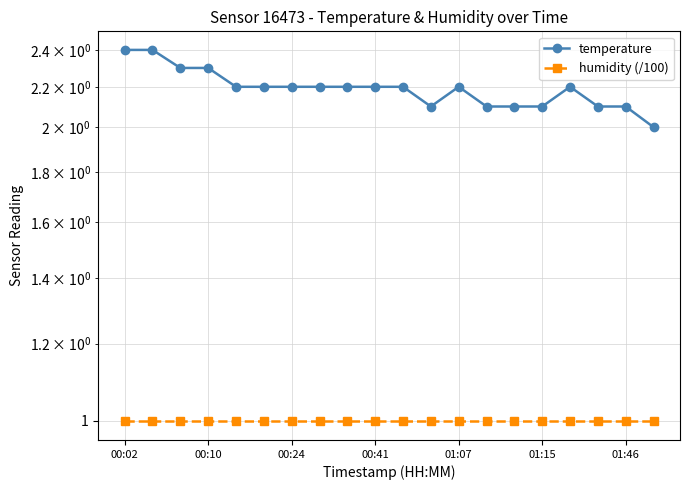

True or false: humidity (/100) and temperature cross at least once.

False